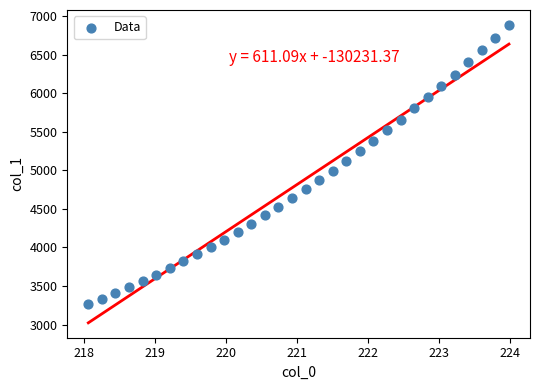

What is the range of Y values (max minus min)?

3627.9